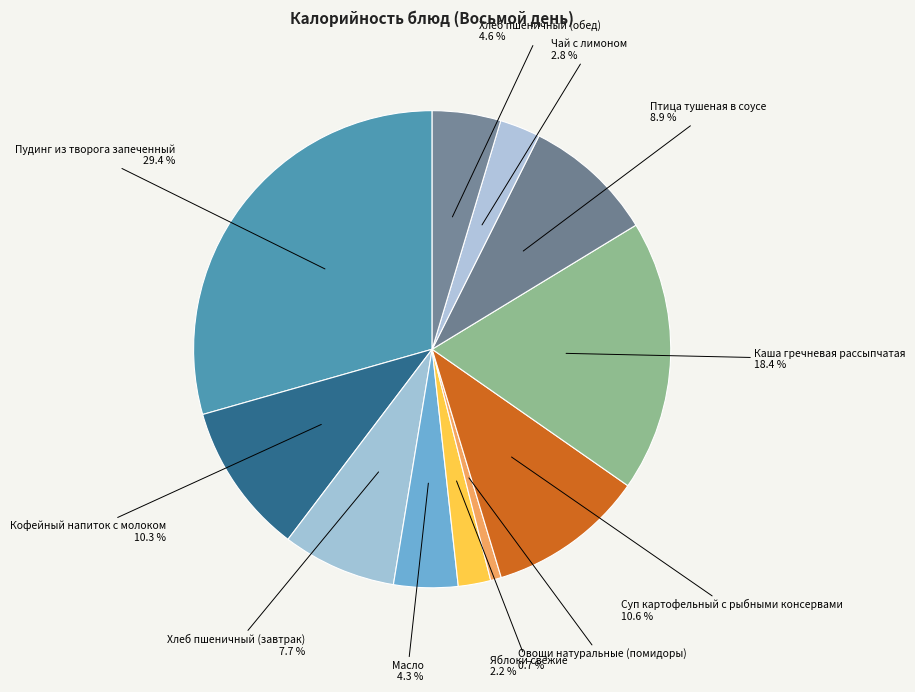

How many segments does this pie chart have?

11